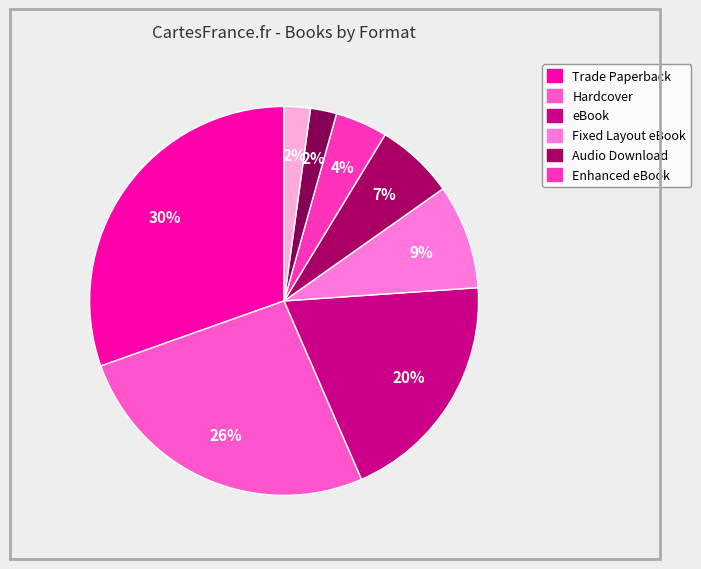

Count the number of slices in the pie.

8